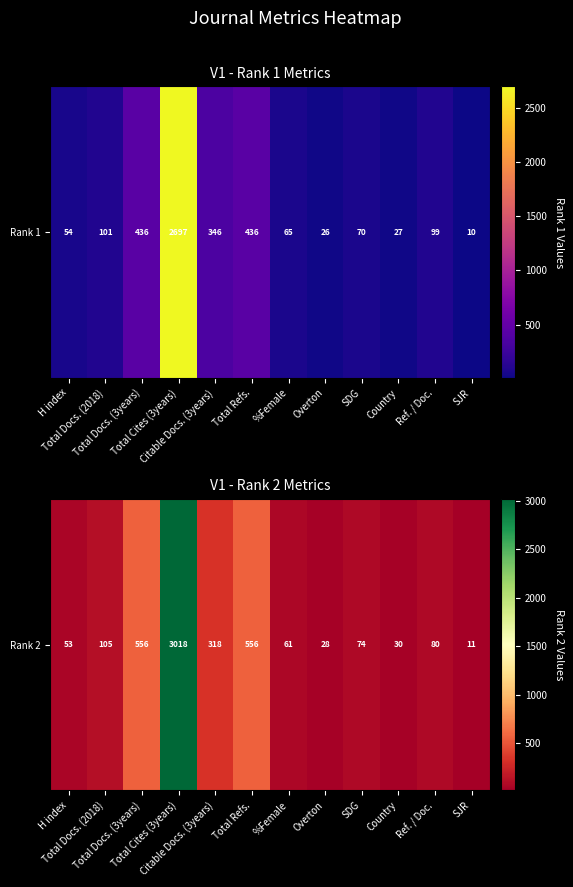

List the labels in order of value, smallest first.

SJR, Overton, Country, H index, %Female, SDG, Ref. / Doc., Total Docs. (2018), Citable Docs. (3years), Total Docs. (3years), Total Refs., Total Cites (3years)